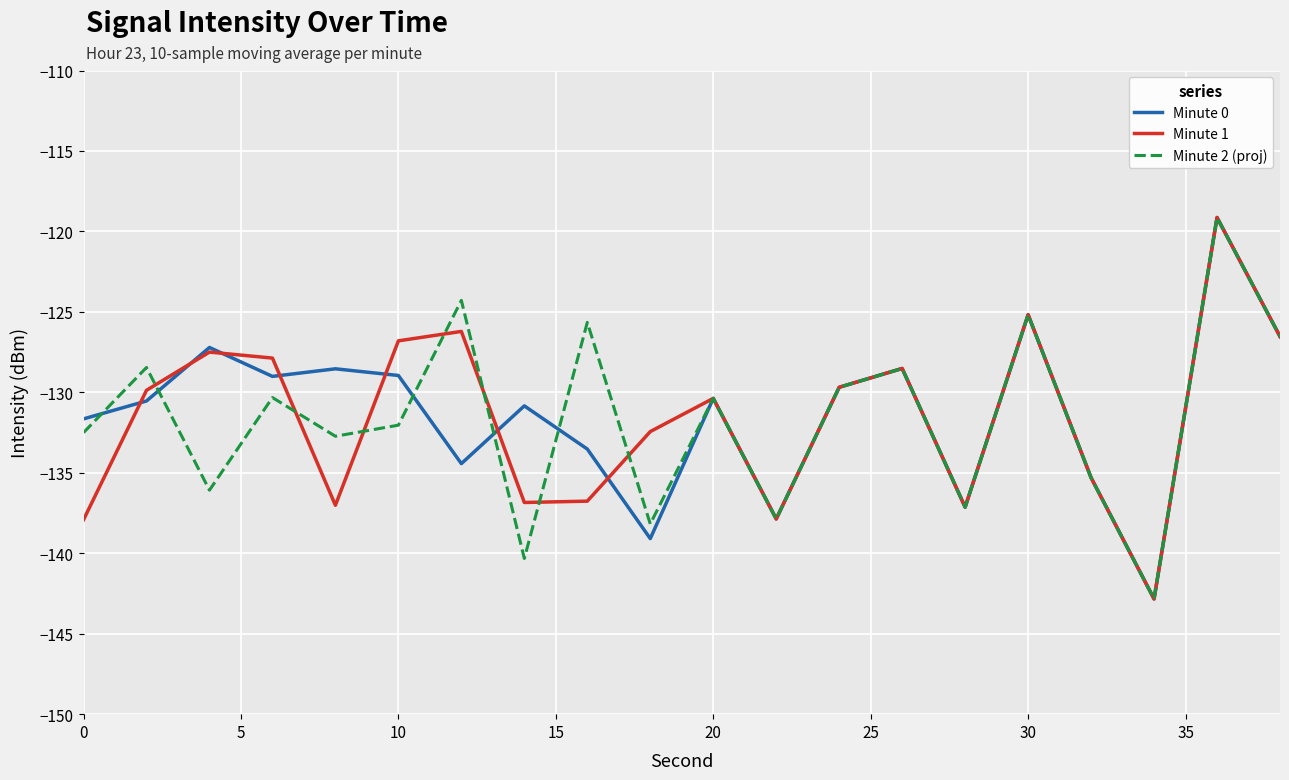

How many lines are shown in the chart?

3